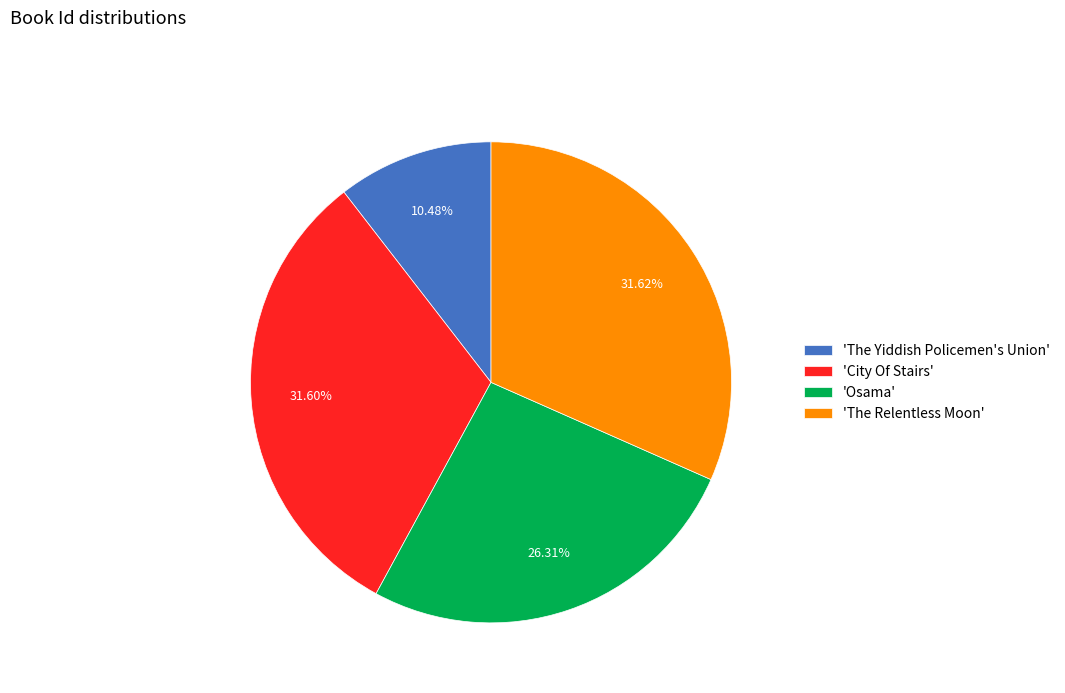

Which has a higher value, 'The Yiddish Policemen's Union' or 'City Of Stairs'?

'City Of Stairs'